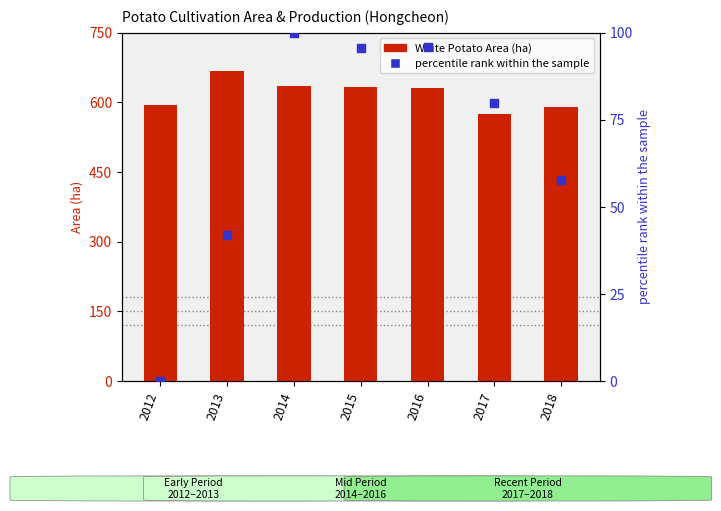

Which series contains the highest Y value?

White Potato Area (ha)